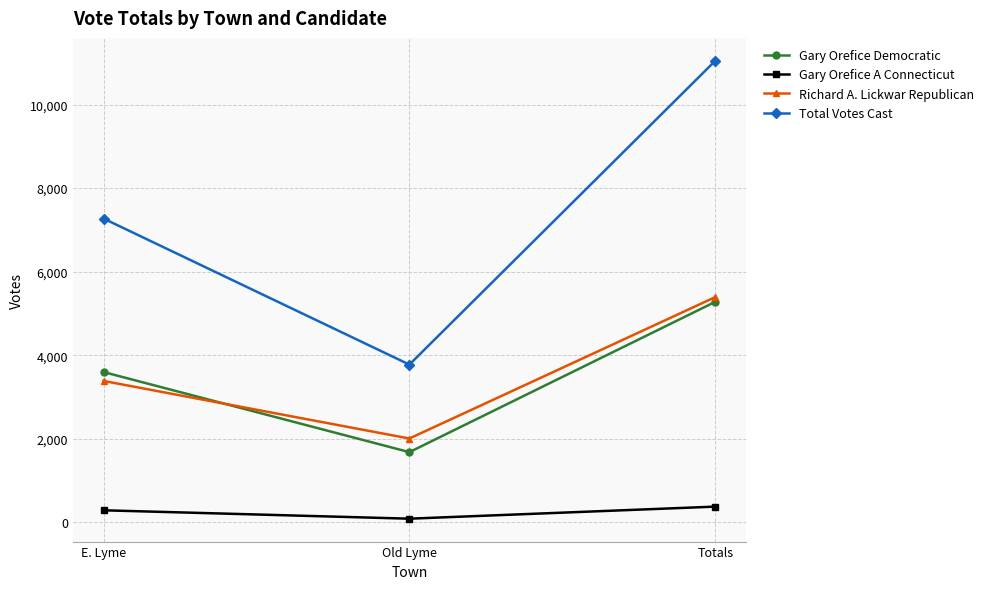

True or false: Gary Orefice Democratic has a value of 3334 at Totals.

False